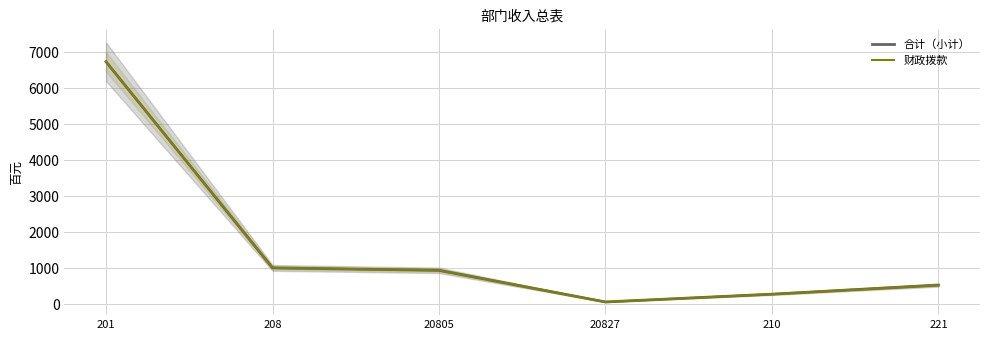

Is this an area chart (filled region under the line)?

No